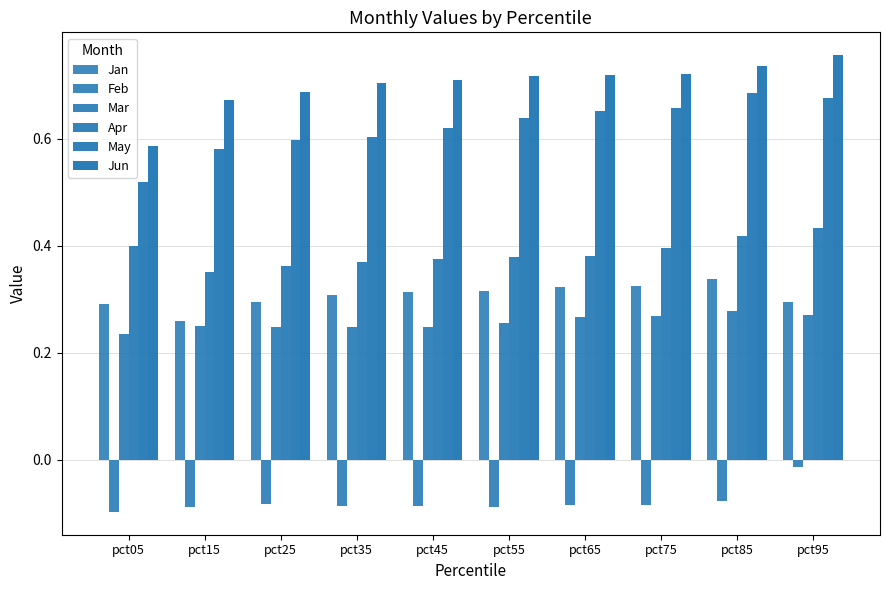

How many bars are there in each group?

6